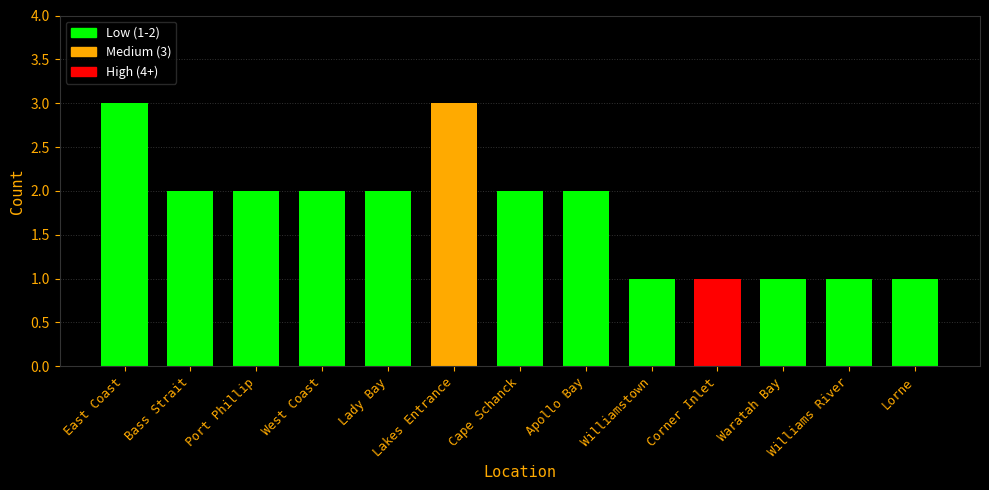

What position from the left is Lakes Entrance?

6